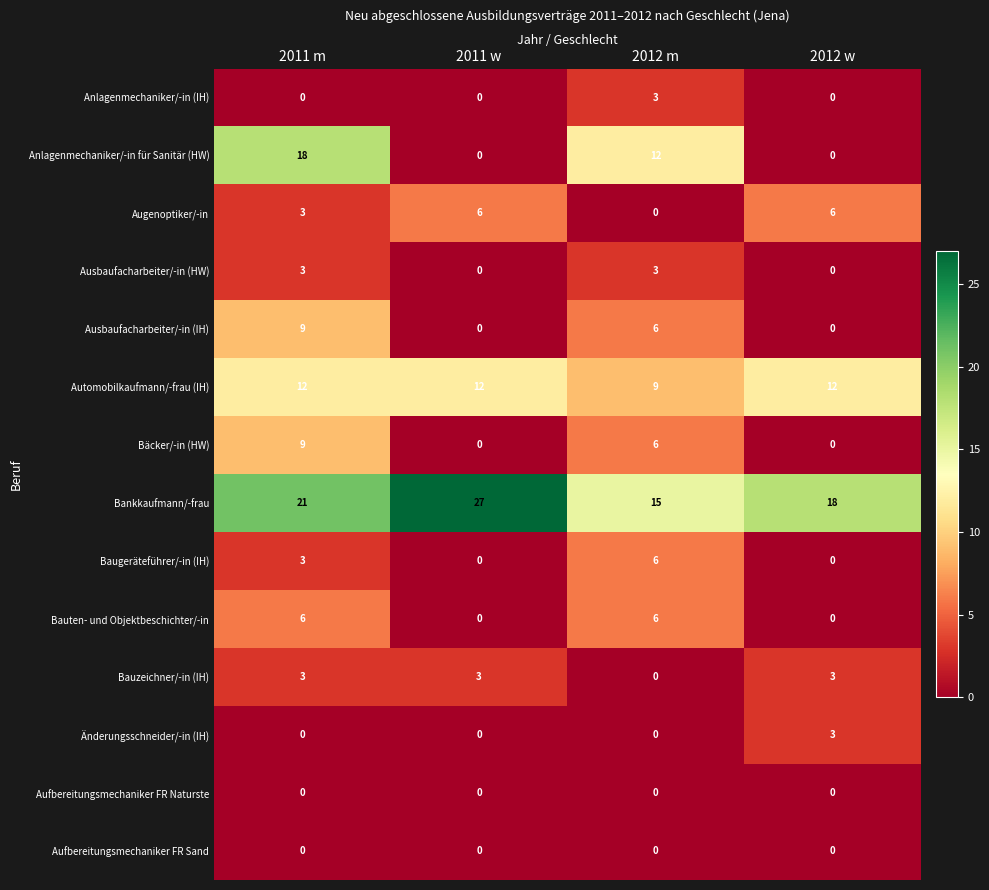

At which label does Bäcker/-in (HW) reach its peak?

2011 m